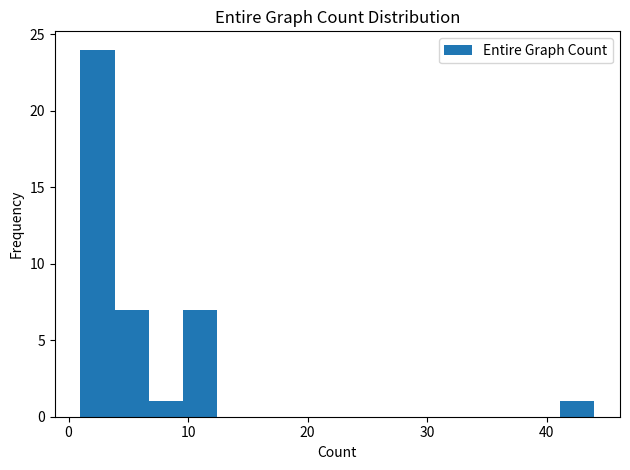

Read against the x-axis, roughly where is the centre of the tallest bar?

2